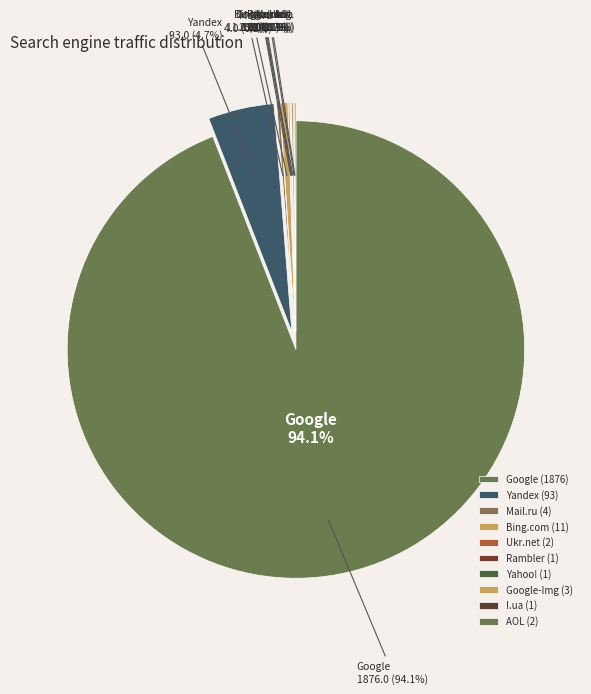

Count the number of slices in the pie.

11